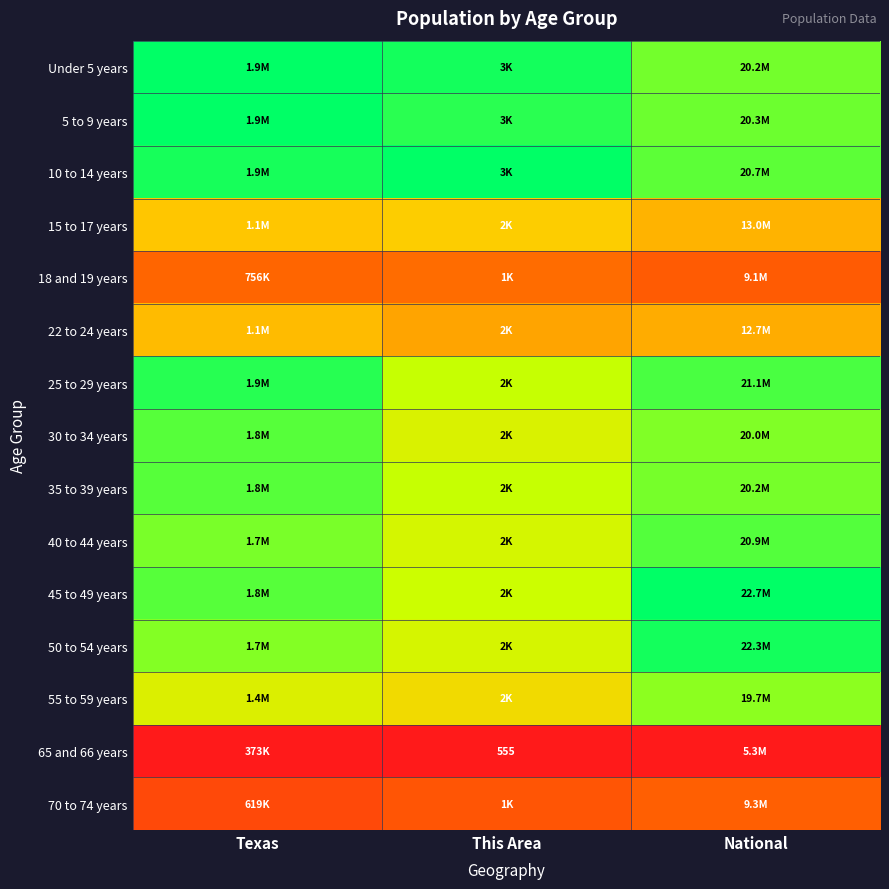

Is it true that 5 to 9 years equals 0.3 at Texas?

False